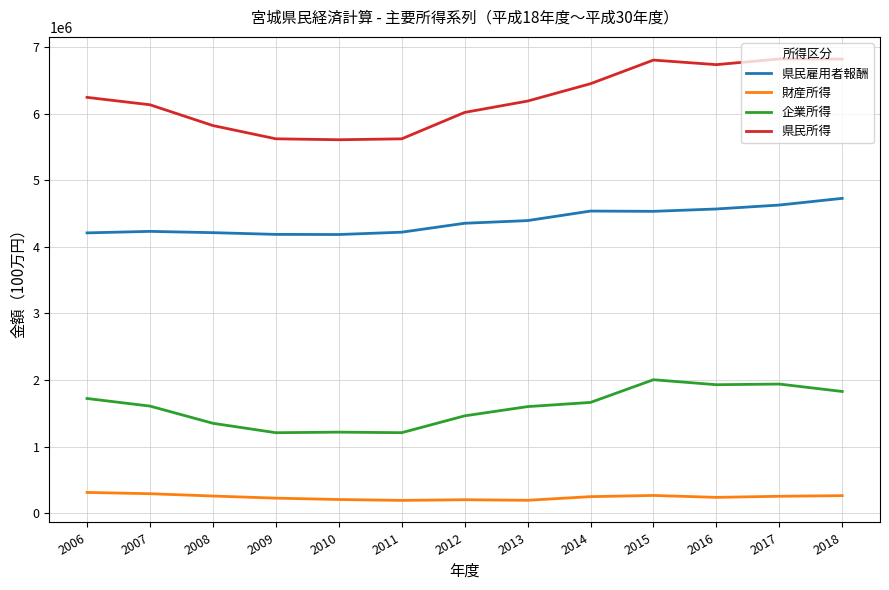

What is the lowest value of the 企業所得 series?

1208702